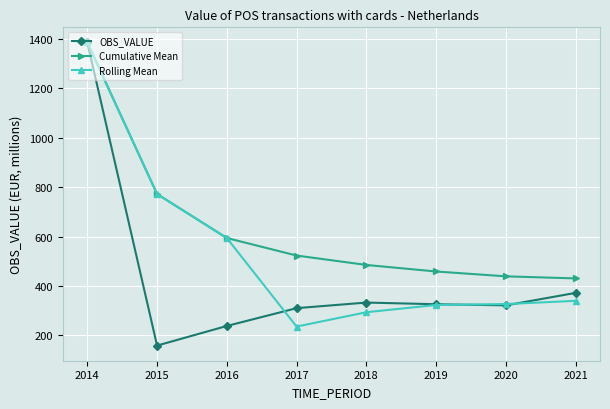

What is the difference between the Cumulative Mean values at 2015 and 2017?

248.7